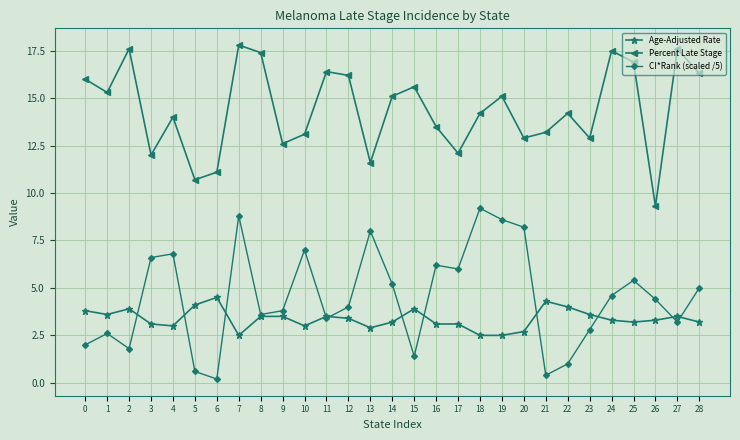

True or false: CI*Rank (scaled /5) has more than 2 interior local peaks.

True